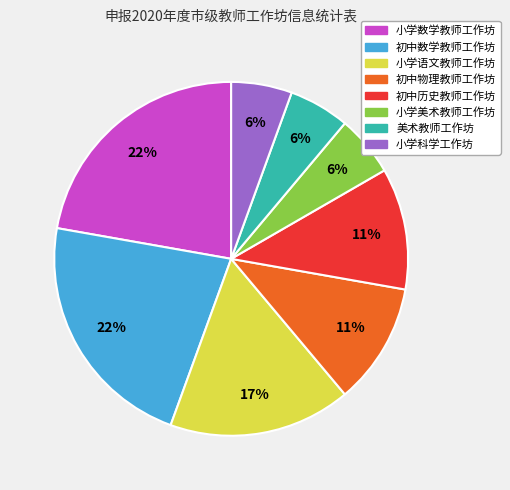

To the nearest percent, what is the average slice percentage?

12%